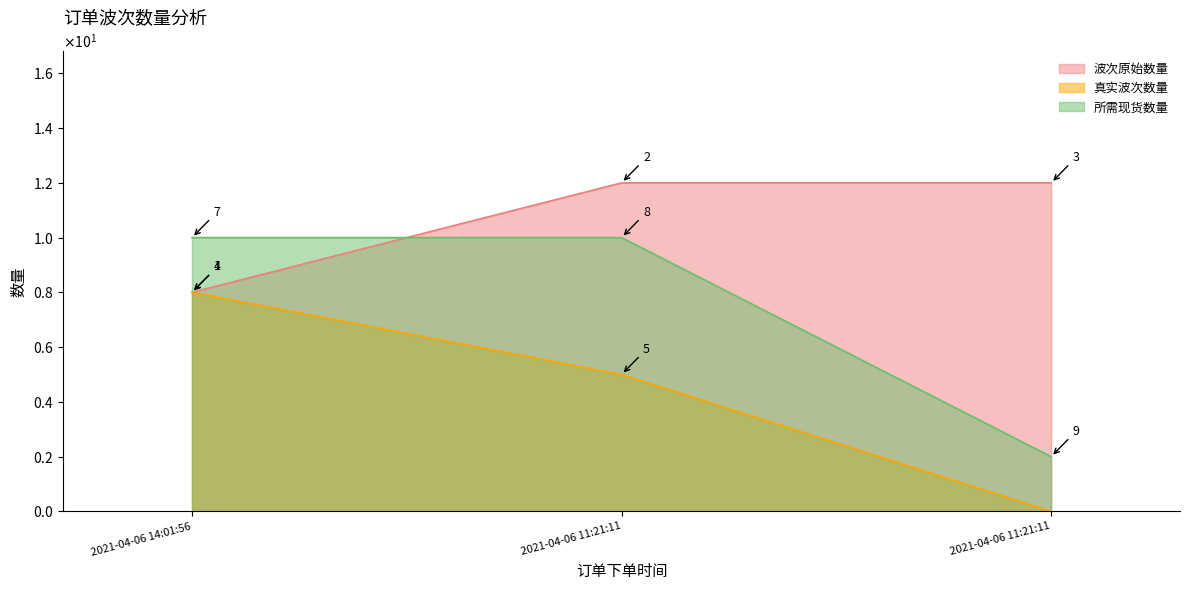

What are all the series names shown in the legend?

波次原始数量, 真实波次数量, 所需现货数量